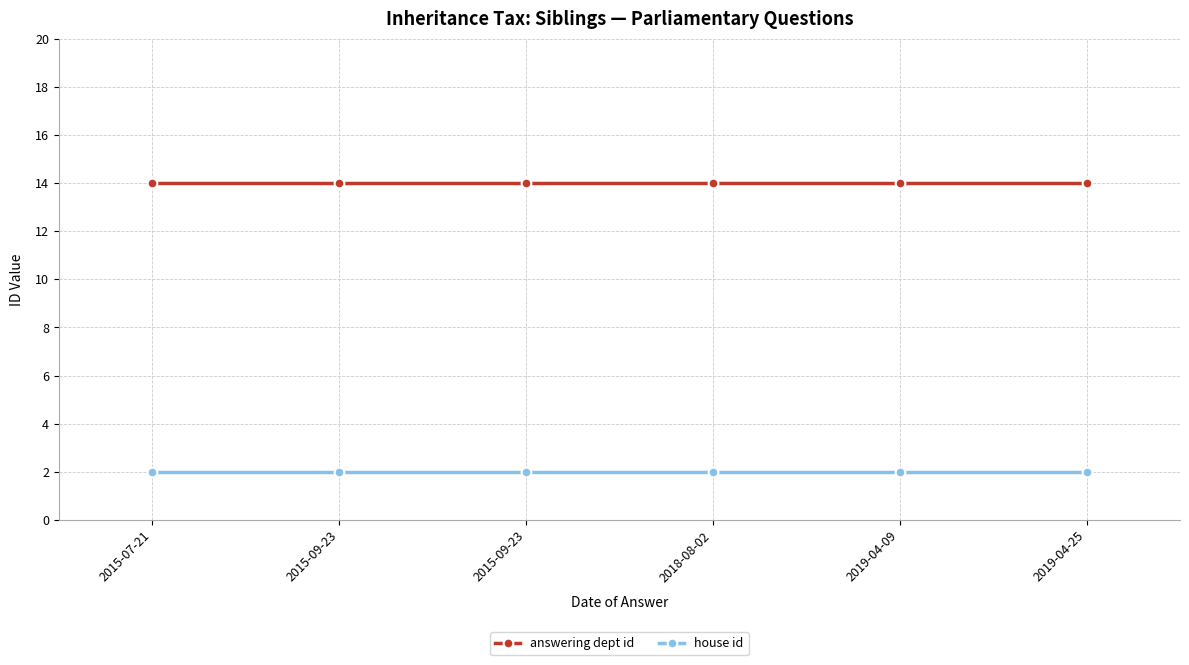

Does the chart have visible grid lines?

Yes